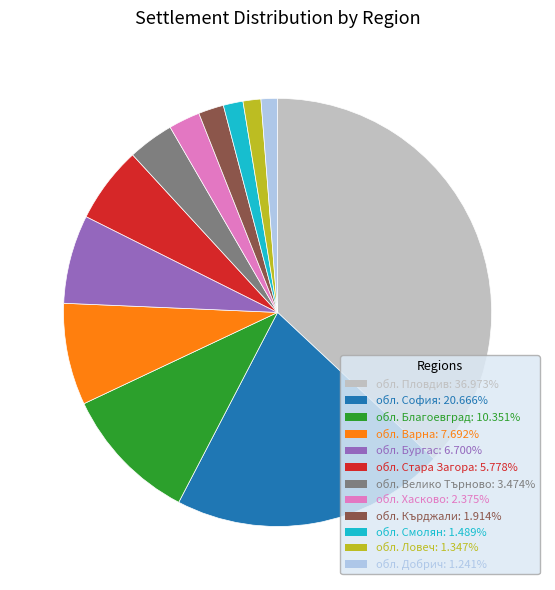

What is the ratio of the value at обл. София to the value at обл. Кърджали?

10.8